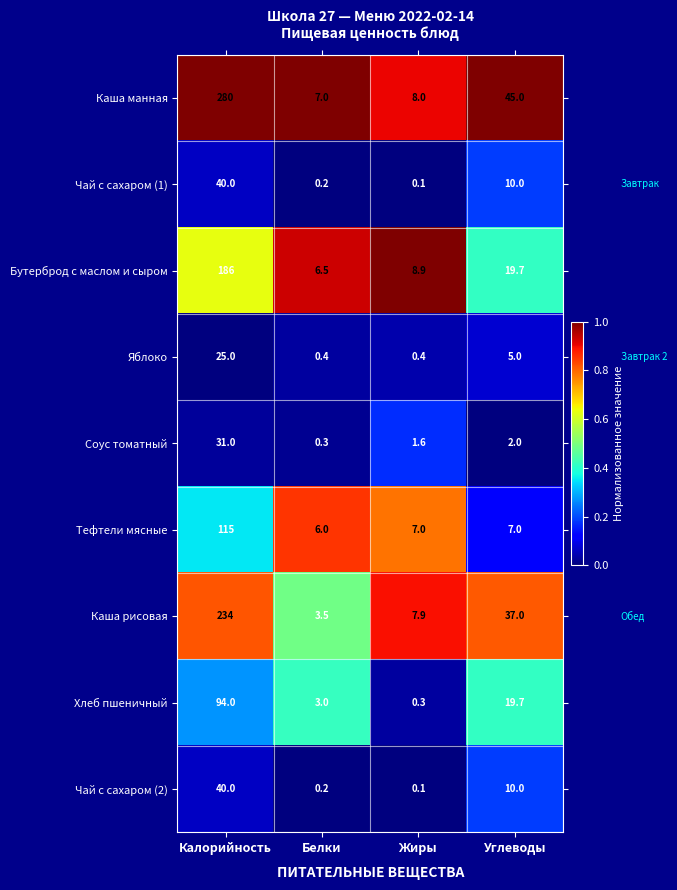

Is it true that Хлеб пшеничный equals 59.9 at Калорийность?

False